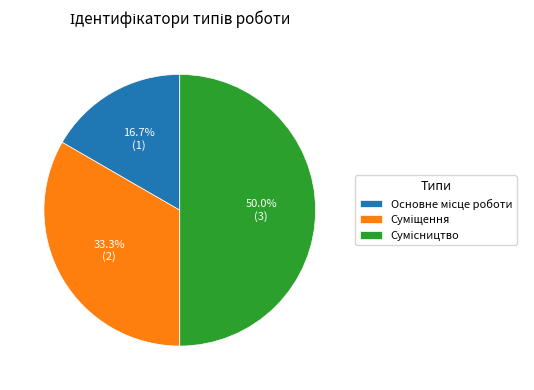

How many segments does this pie chart have?

3